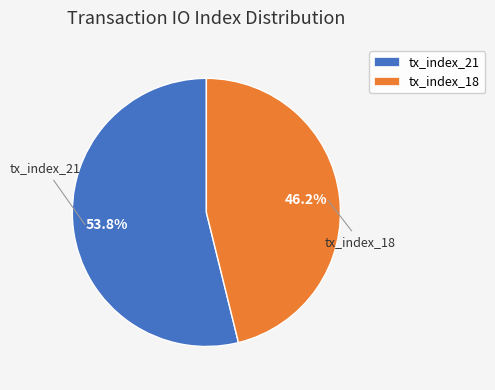

To the nearest percent, what is the difference between the largest and smallest slice percentages?

8%